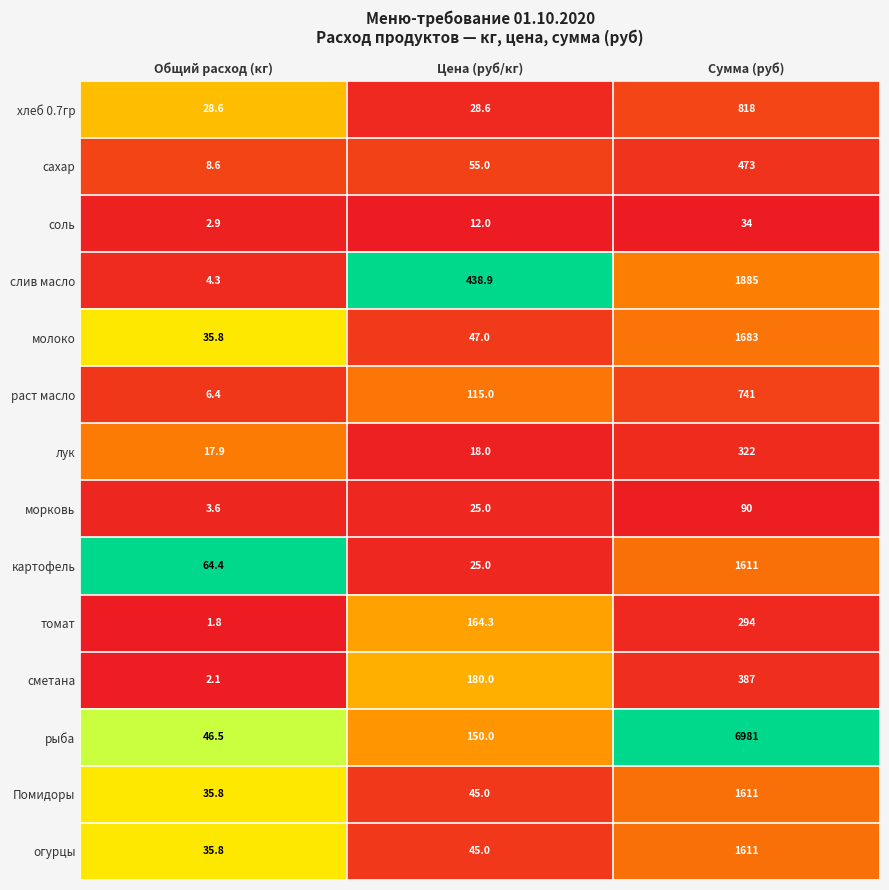

What is the sum of all Помидоры values?

1691.8